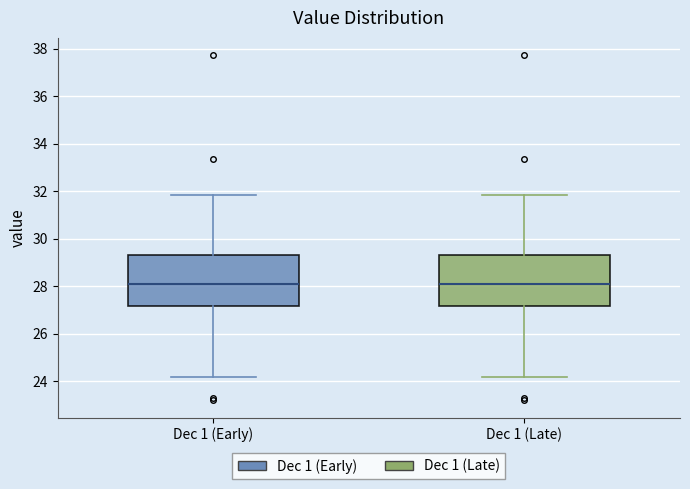

Where does the upper whisker of the box for Dec 1 (Late) end on the y-axis? The values are not printed on the chart, so give them approximately, as read against the axis.

31.8